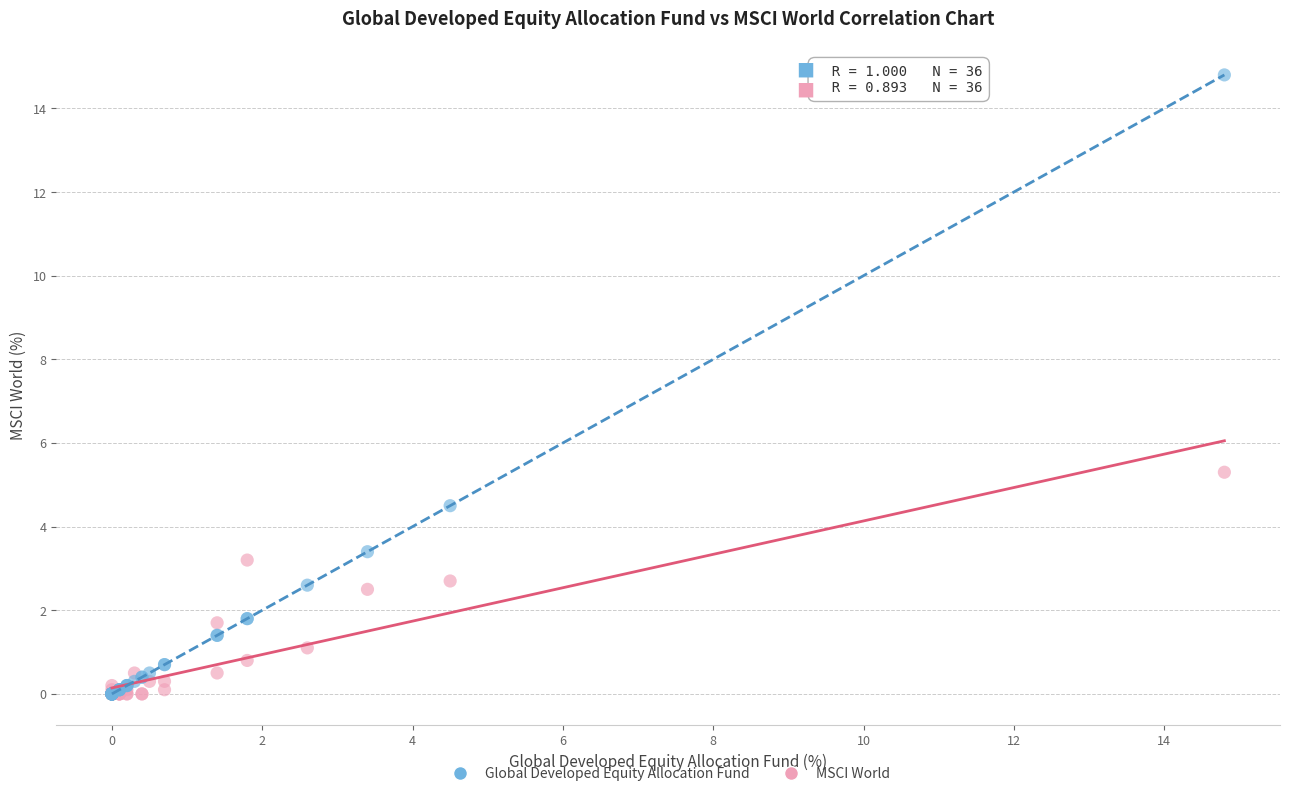

What are all the series names shown in the legend?

Global Developed Equity Allocation Fund, MSCI World